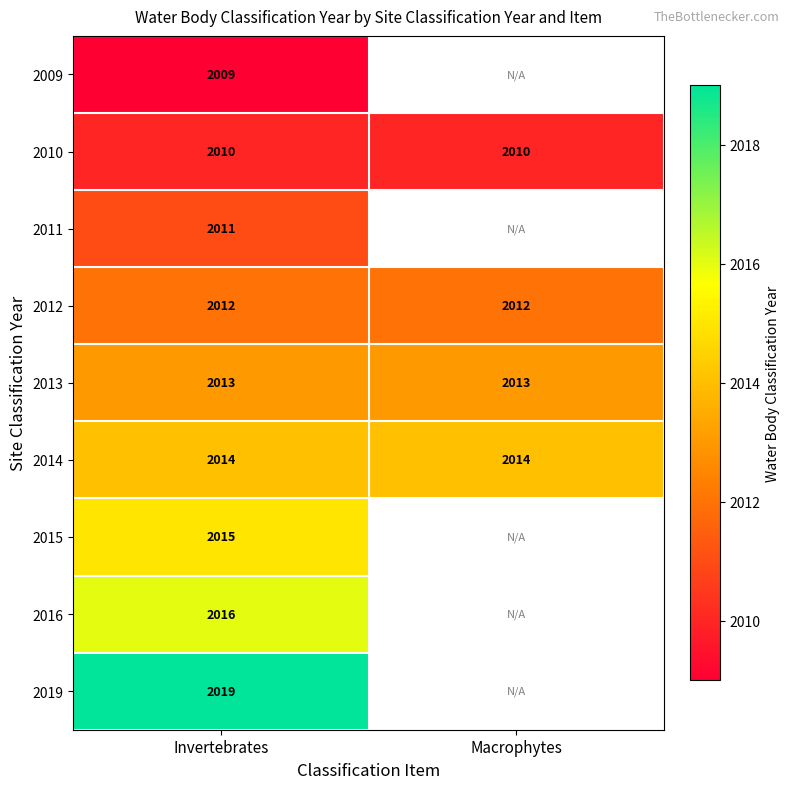

True or false: 2010 has a value of 3287 at Macrophytes.

False